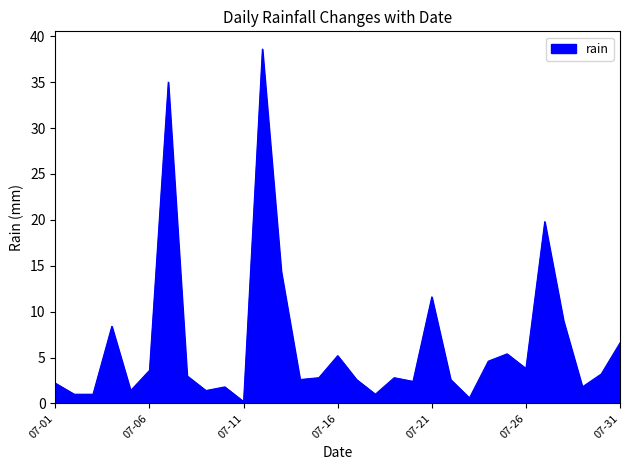

What is the difference between the maximum and minimum values?

38.4